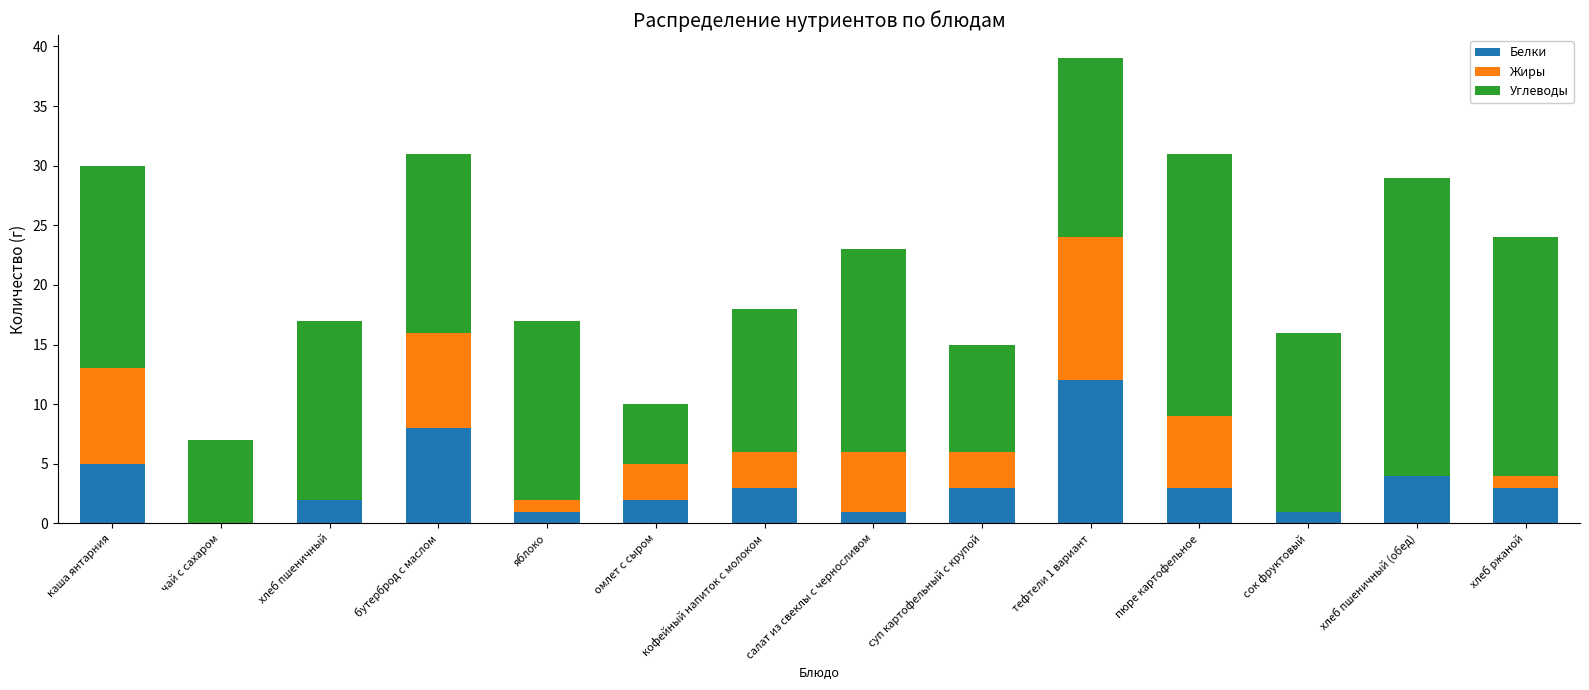

Are the bars horizontal?

No